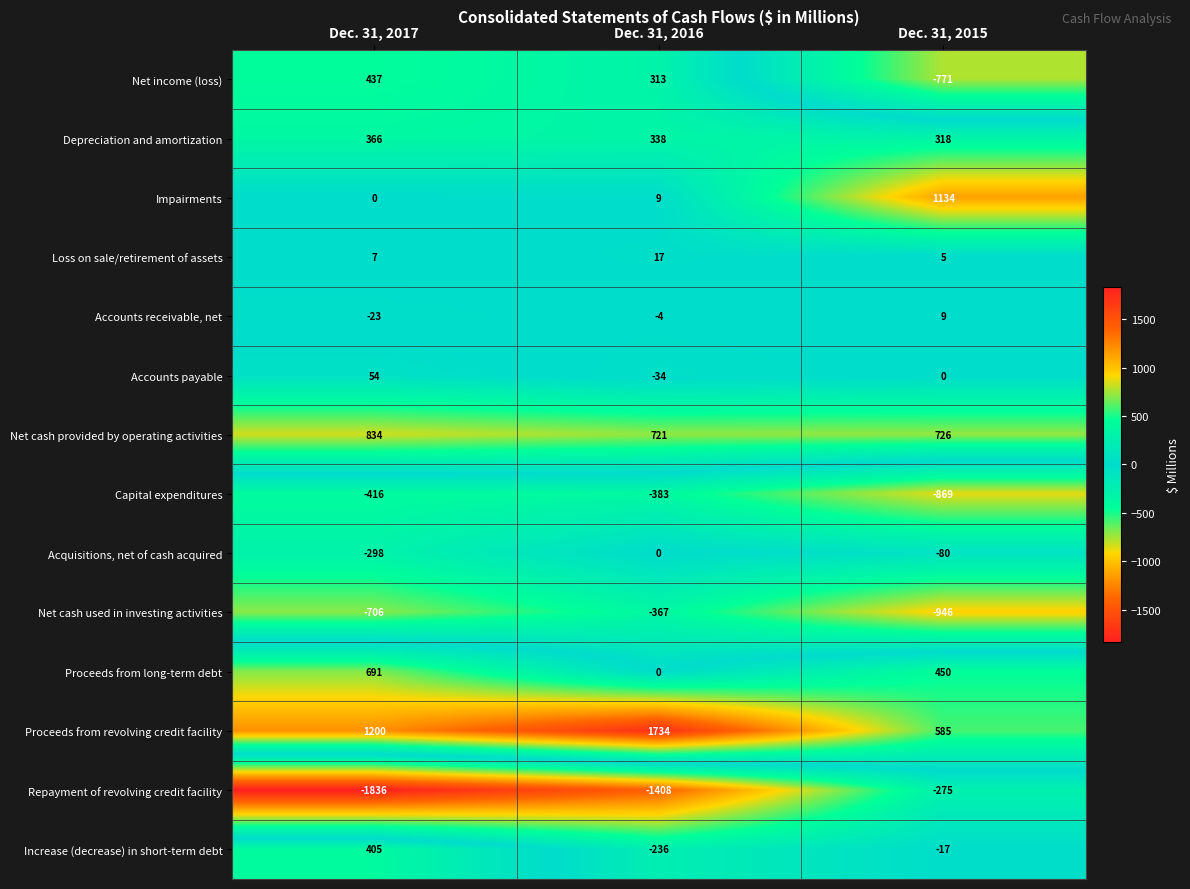

The Accounts payable series shows 0 at Dec. 31, 2015. True or false?

True